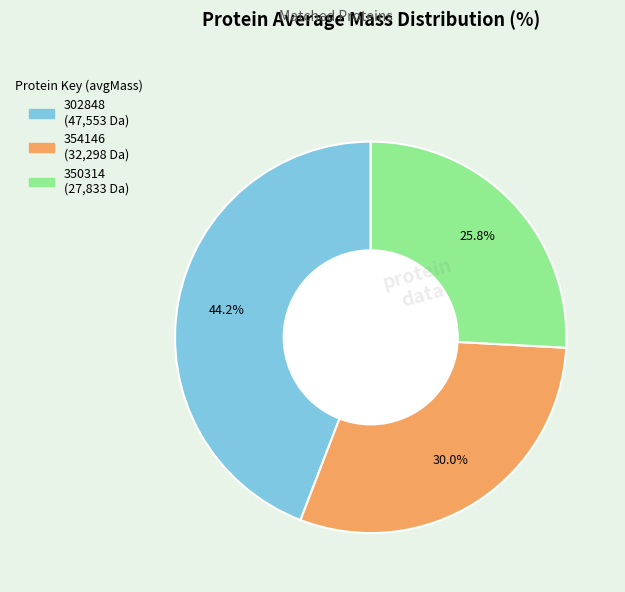

The 350314 slice represents 26% of the pie. True or false?

True